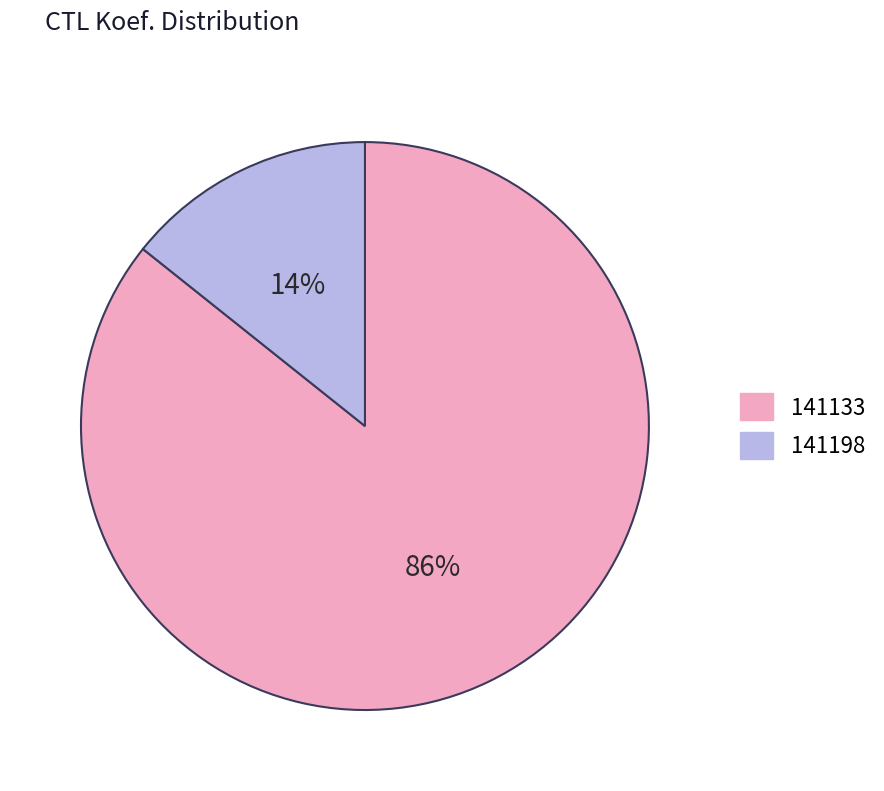

To the nearest percent, what is the combined percentage of 141133 and 141198?

100%